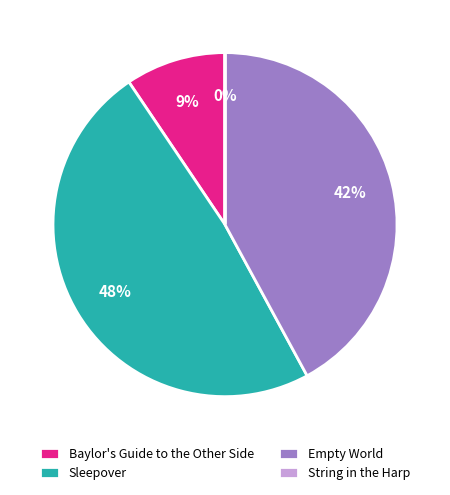

To the nearest percent, what percentage of the pie is Sleepover?

48%